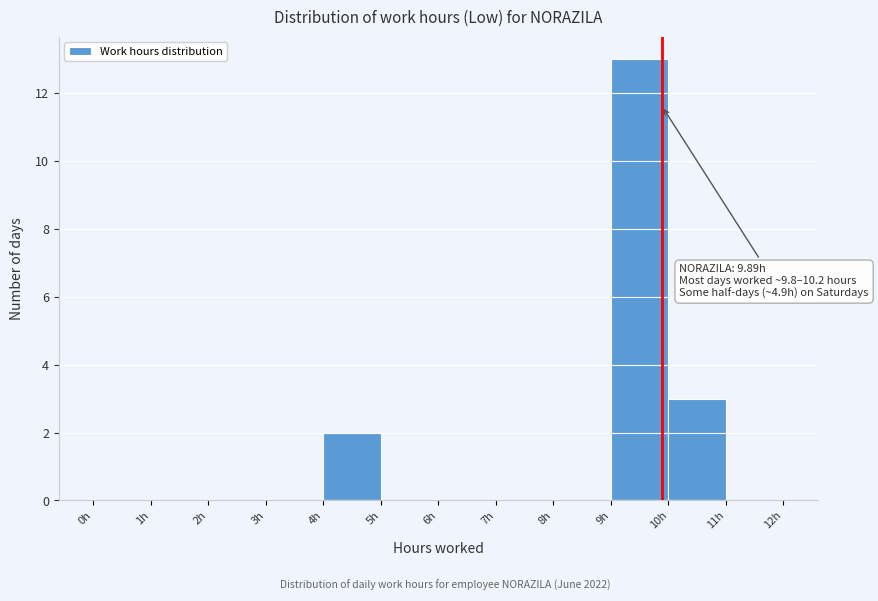

Over which range of the x-axis is the bar tallest?

9 to 10